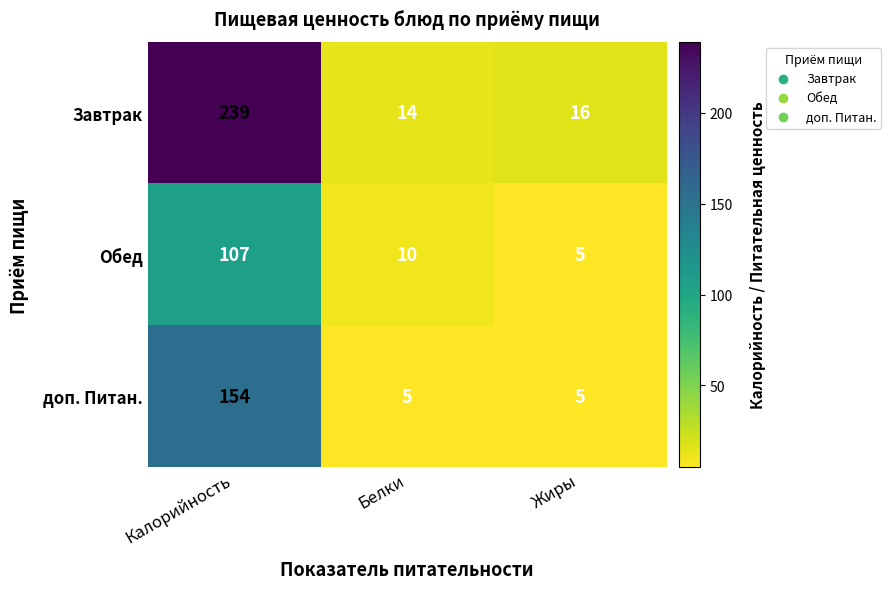

What is the spread (max minus min) of values at Жиры?

11